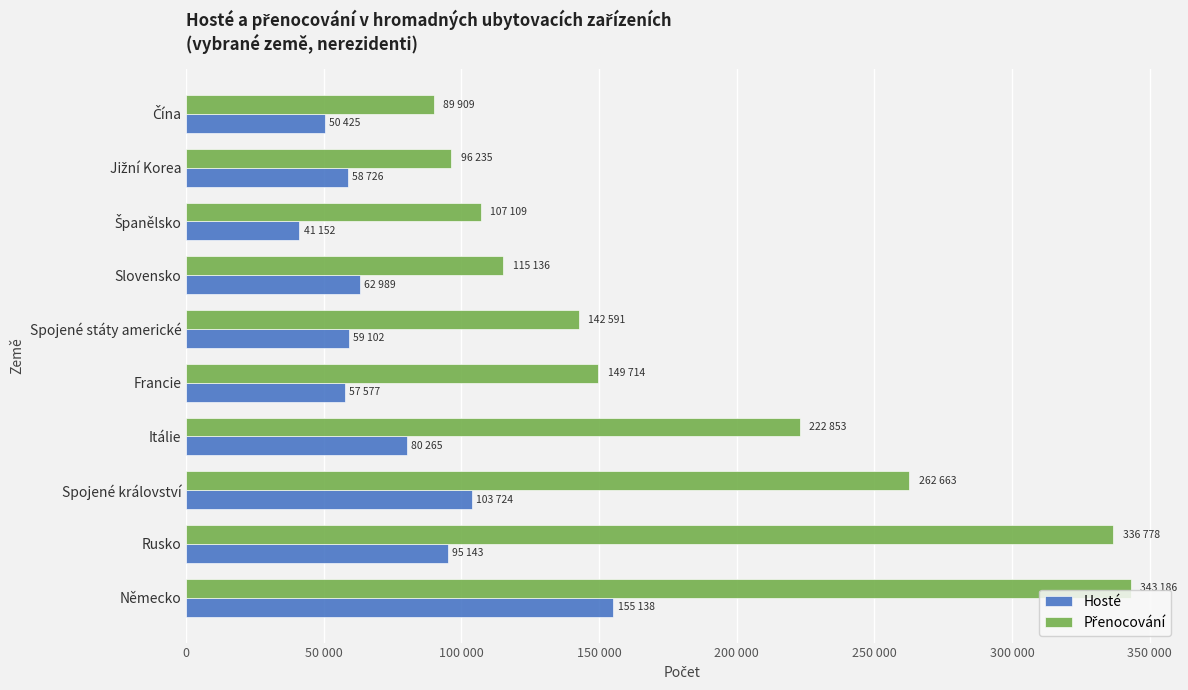

What is the value of the Hosté bar at the 9th from the left?

58726